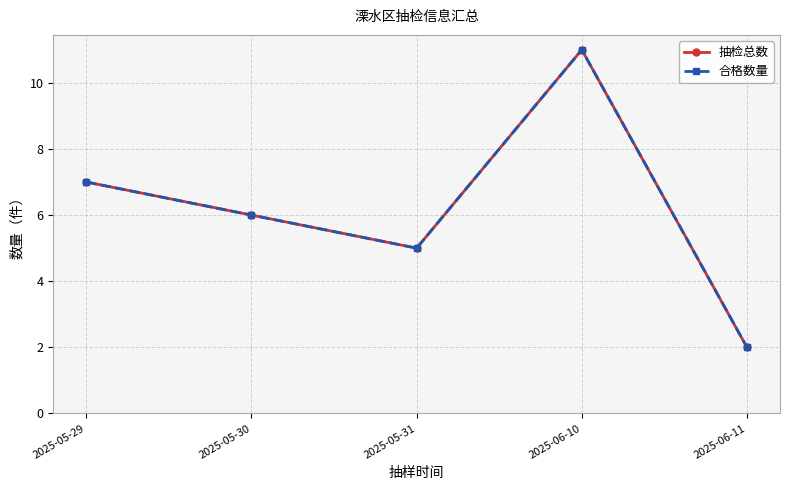

Which series has the widest spread of values?

抽检总数